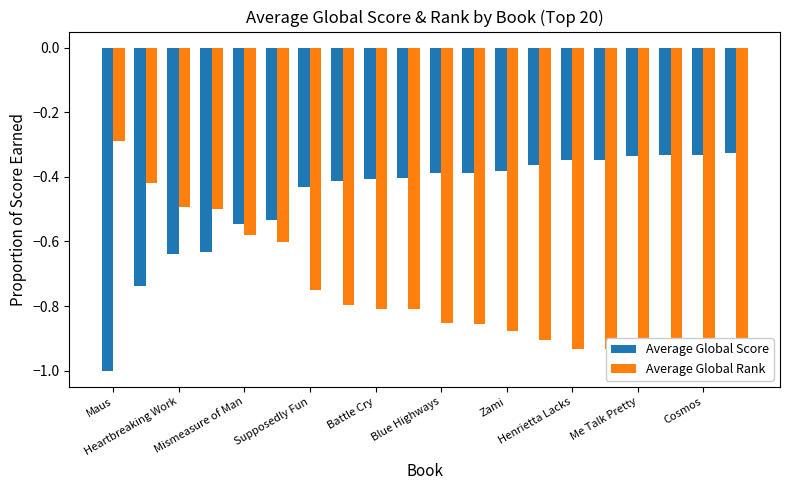

List the series in order of their overall mean, highest first.

Average Global Score, Average Global Rank